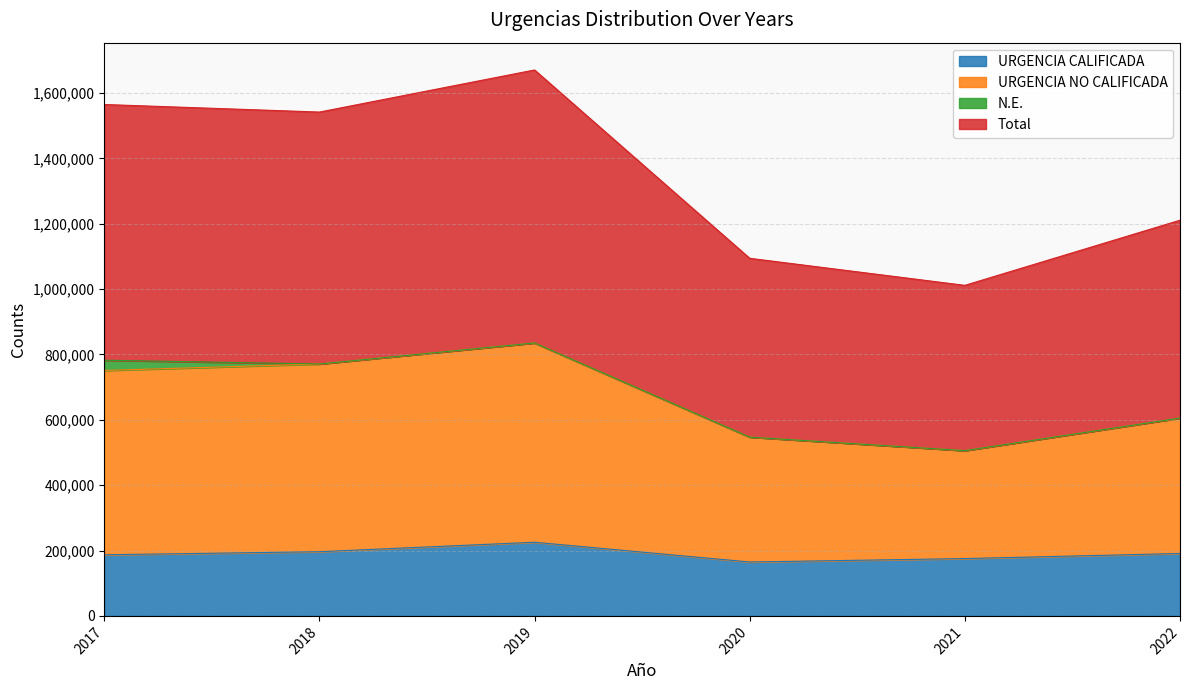

Which has a higher value, 2017 or 2019?

2019